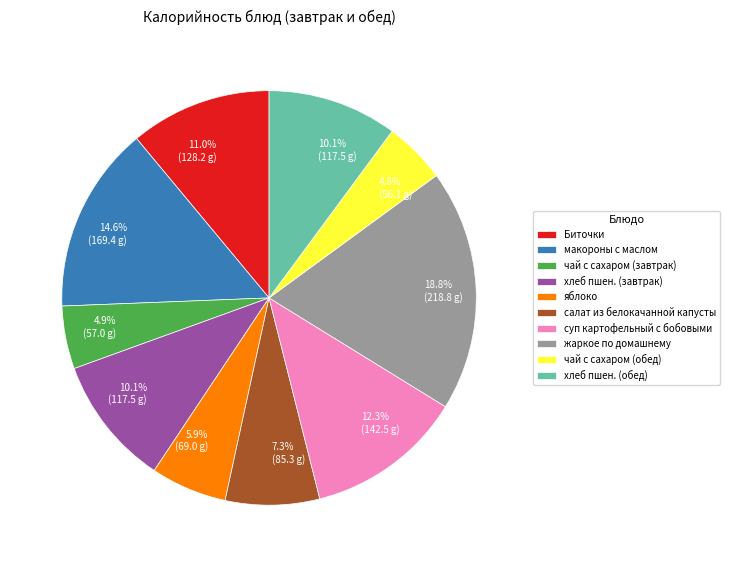

True or false: суп картофельный с бобовыми accounts for 7% of the total.

False